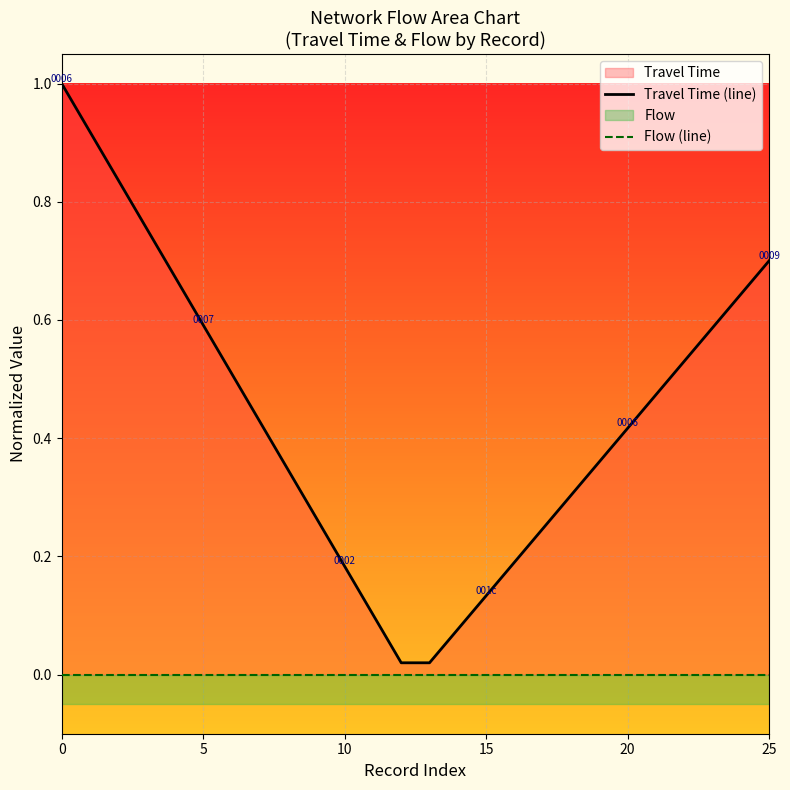

What is the difference between the highest and lowest values at 7?

0.4